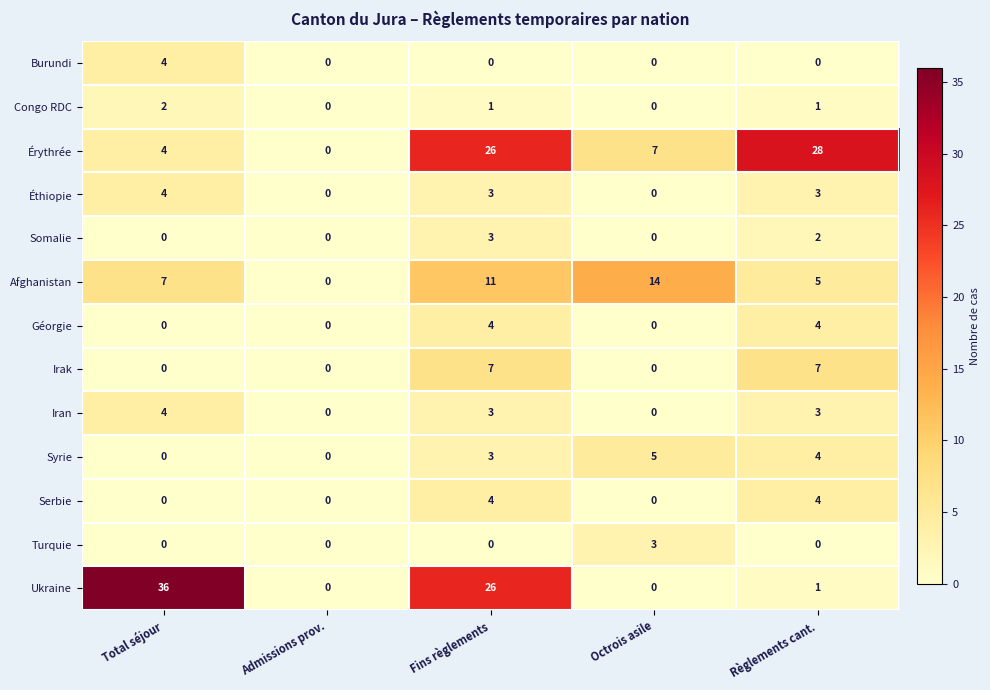

How many Éthiopie values are between 0 and 3?

4